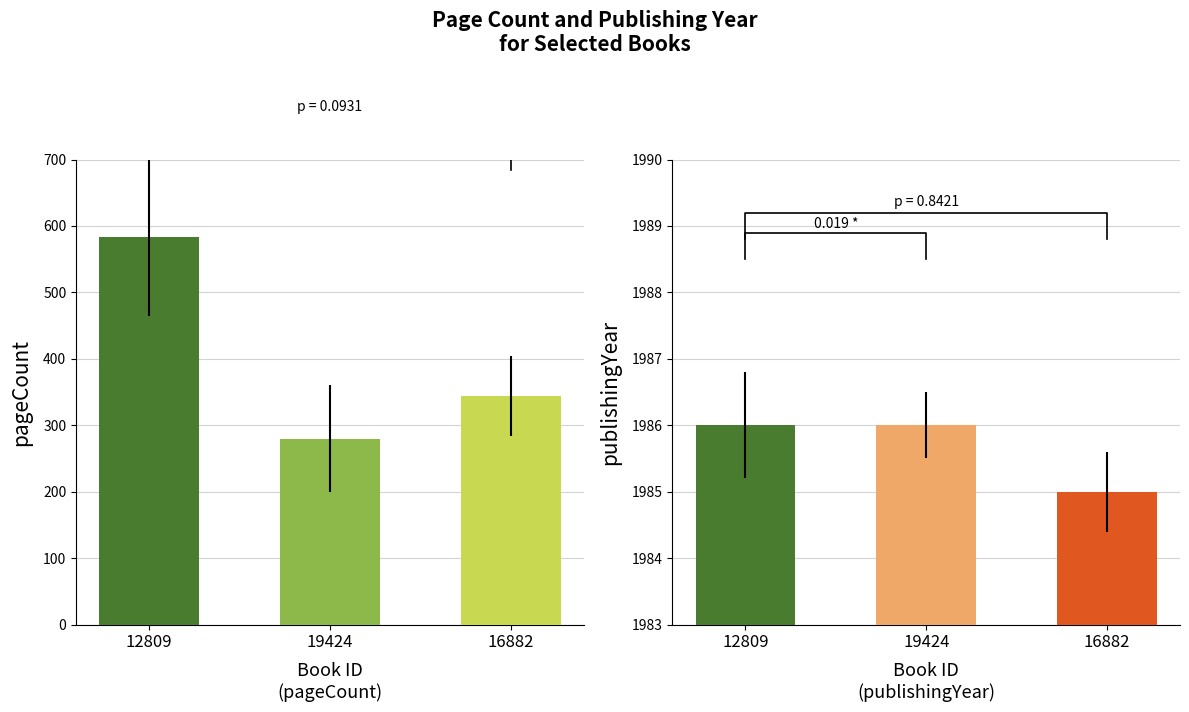

Reading left to right, list all the values displayed in this chart.

pageCount: 12809=584	19424=280	16882=344
publishingYear: 12809=1986	19424=1986	16882=1985